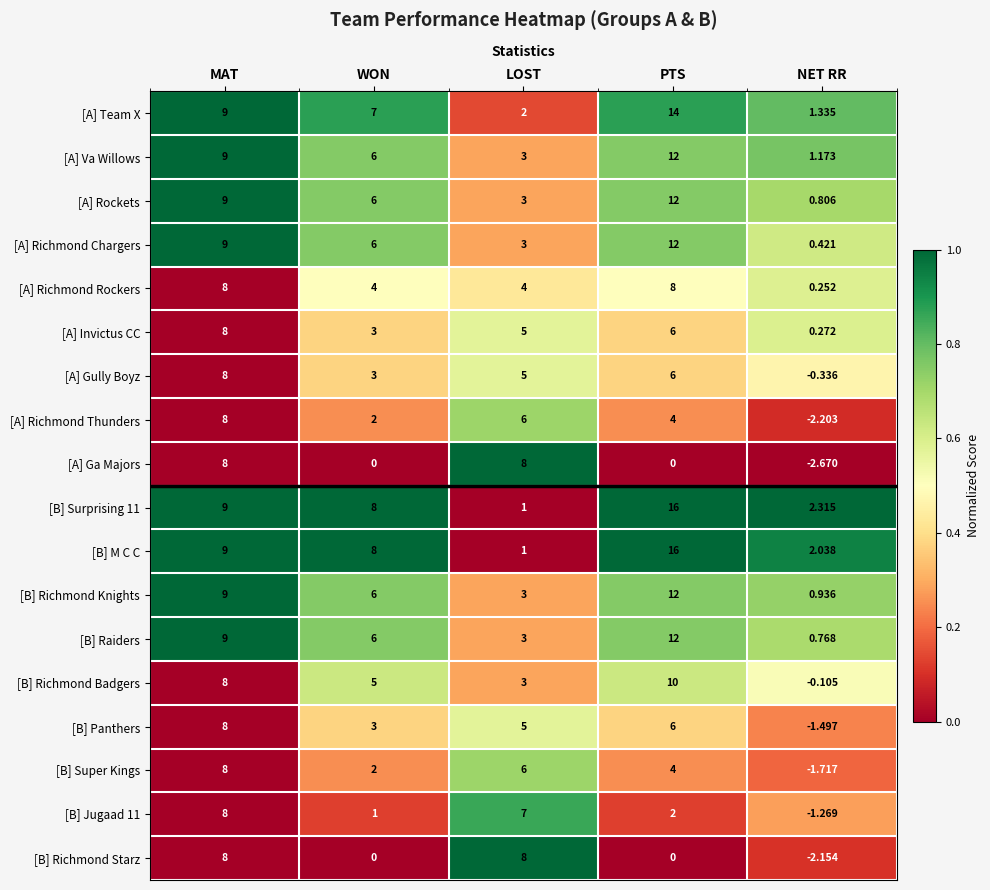

At which label does [A] Richmond Thunders reach its minimum?

NET RR